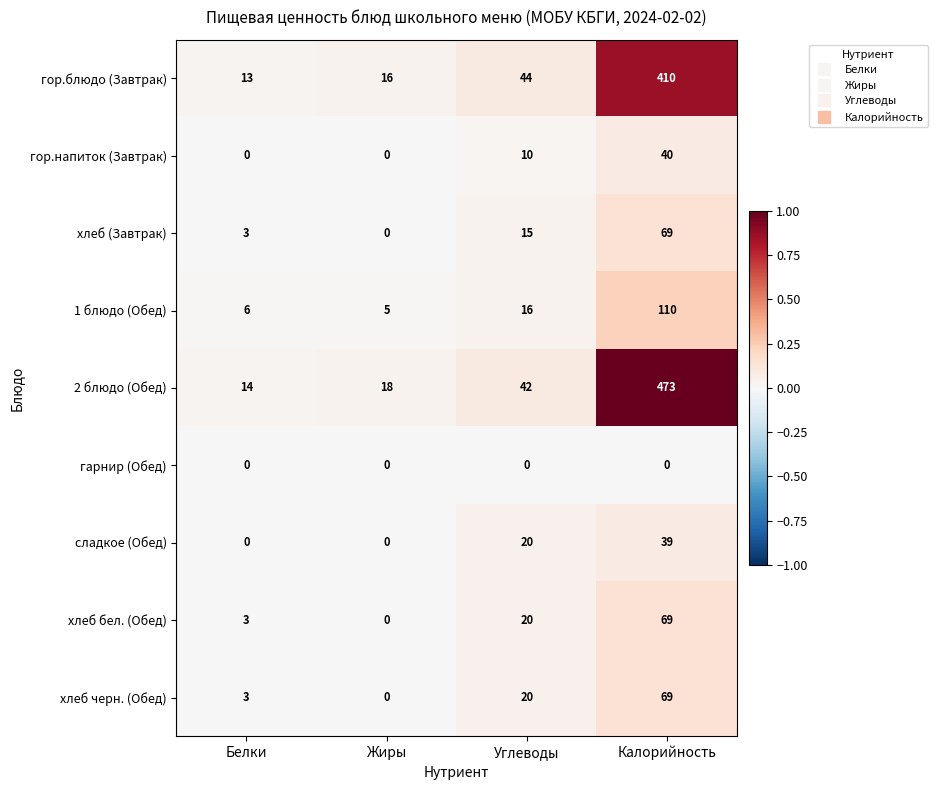

What is the average value of the сладкое (Обед) series?

15